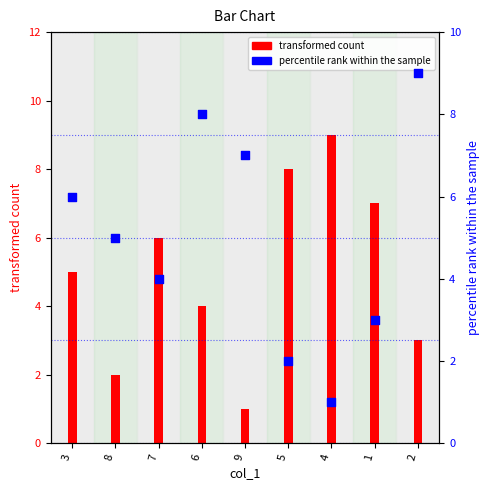

What is the ratio of the value at 9 to the value at 4?

7.0